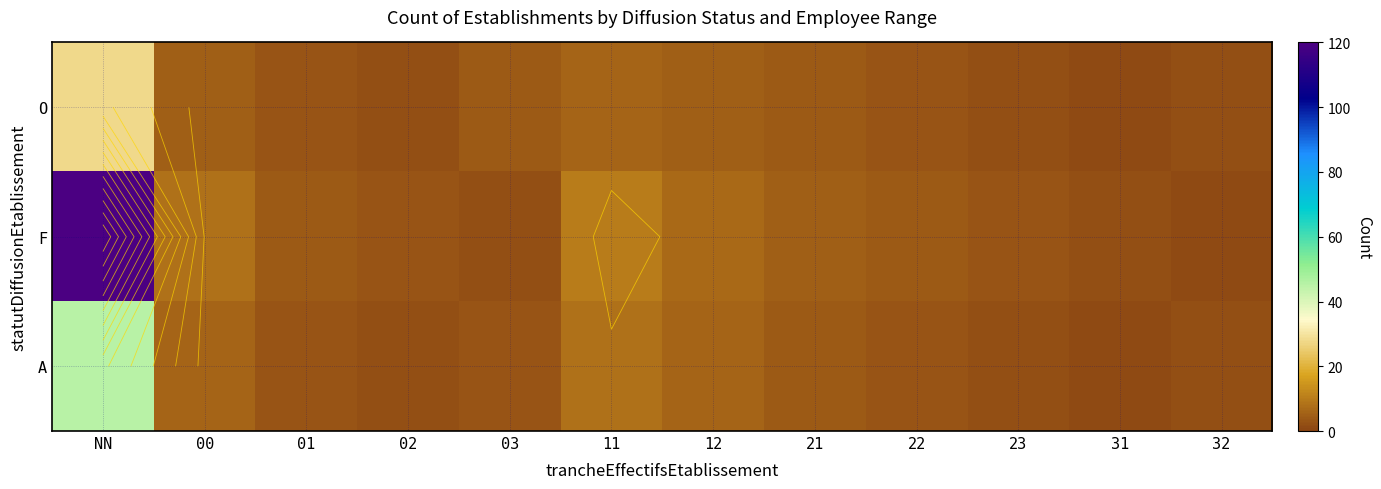

Which category has the lowest value in the O series?

31